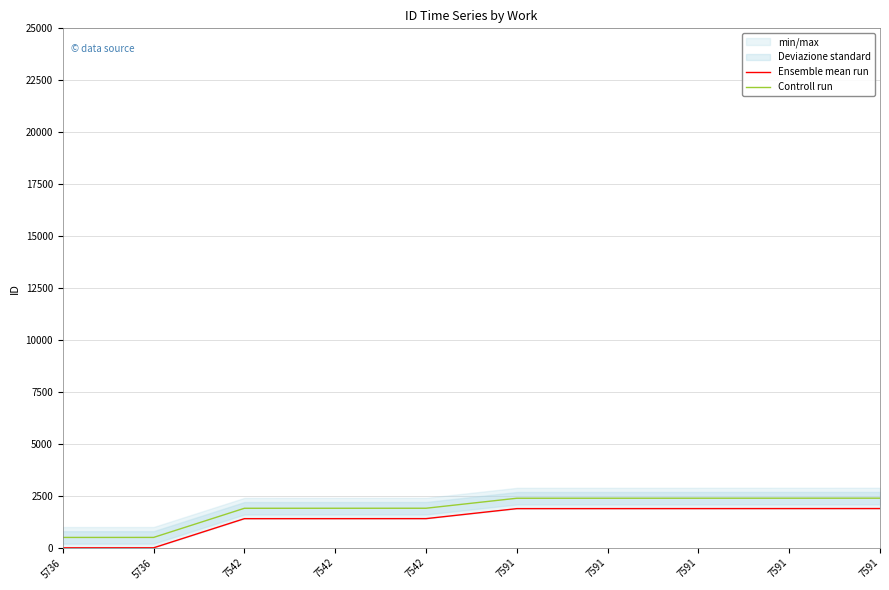

Reading left to right, extract all data points from this chart.

Ensemble mean run: 0	1	1403	1404	1405	1886	1887	1888	1889	1890
Controll run: 500	501	1903	1904	1905	2386	2387	2388	2389	2390